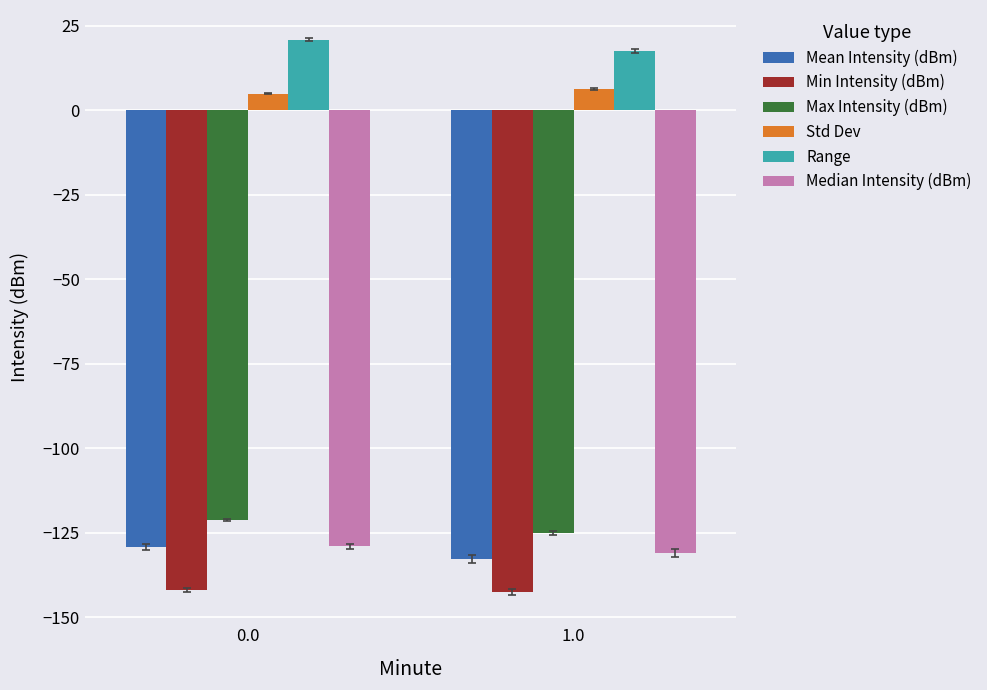

What is the highest value of the Range series?

20.8